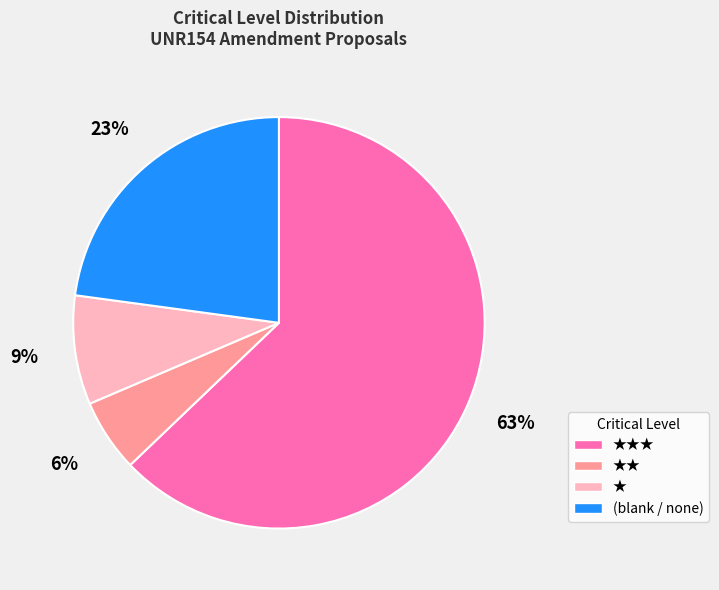

To the nearest percent, what is the average slice percentage?

25%